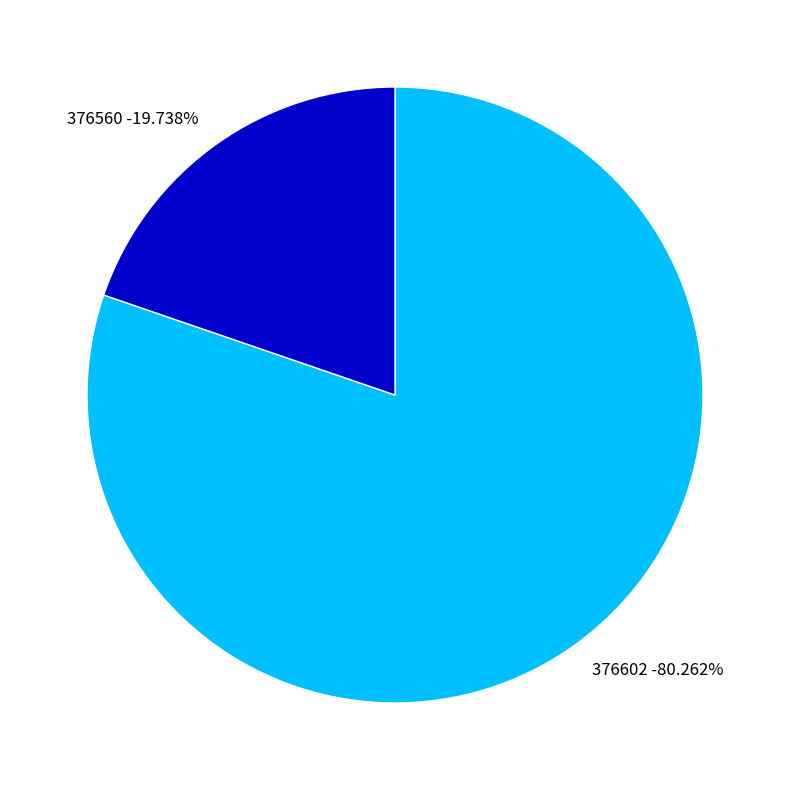

How many slices are in this pie chart?

2